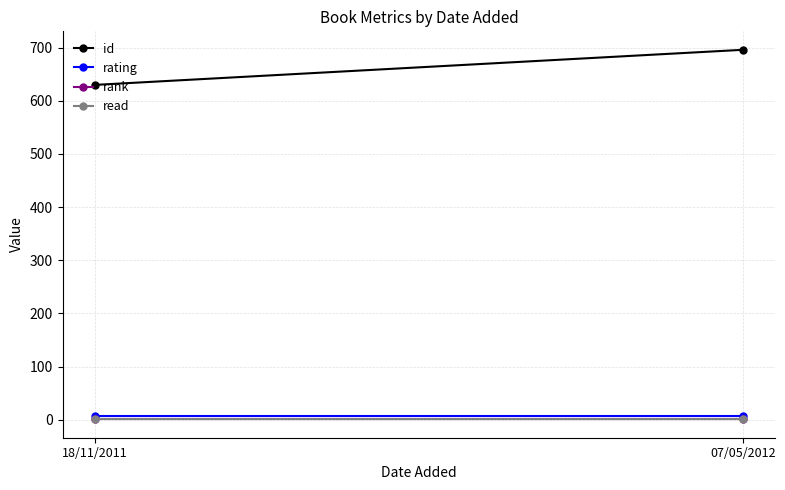

Which series has the largest range (max minus min)?

id